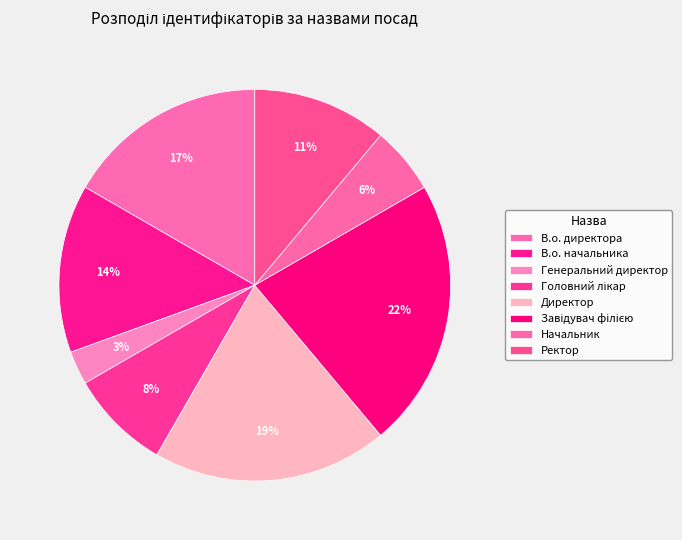

Is there any slice that represents more than half of the pie?

No